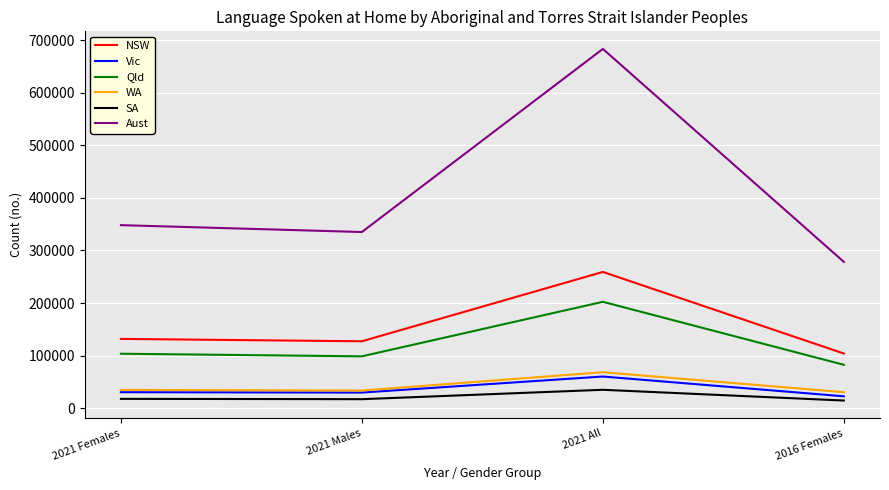

The WA series shows 57013 at 2021 Males. True or false?

False